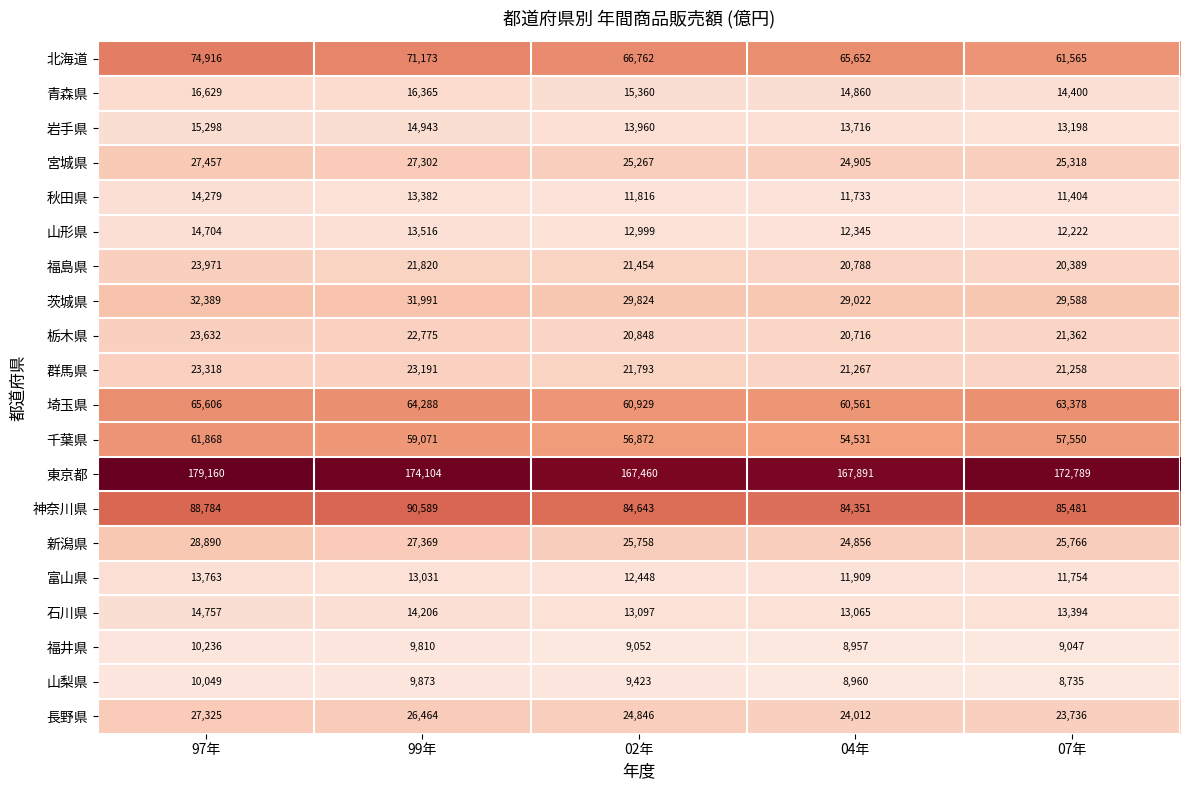

How many distinct data groups are displayed?

20